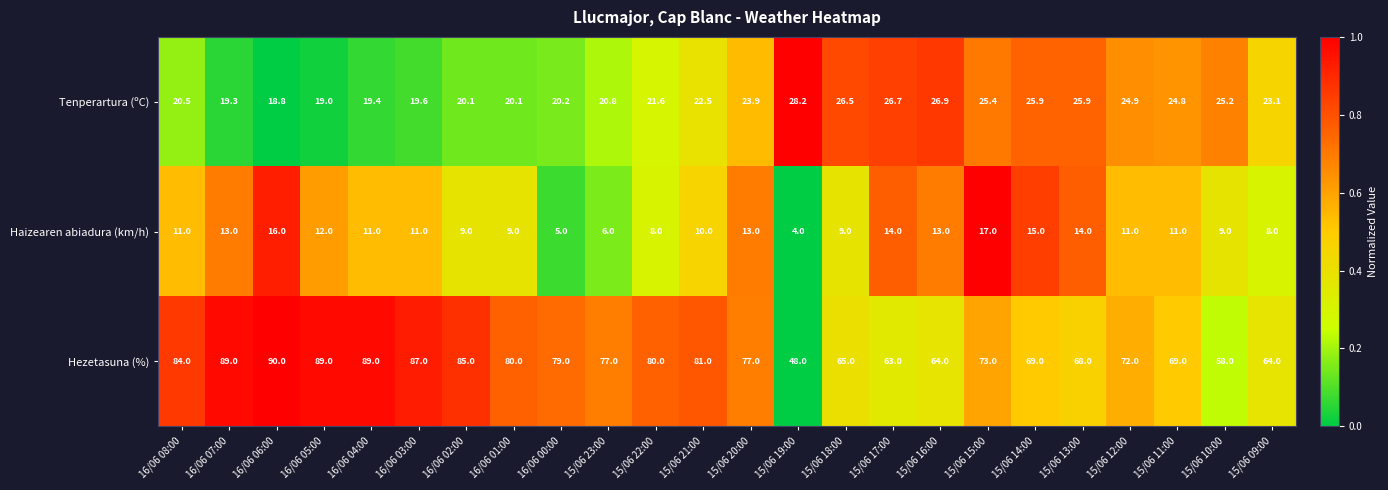

At which category is the sum across all series the highest?

16/06 06:00